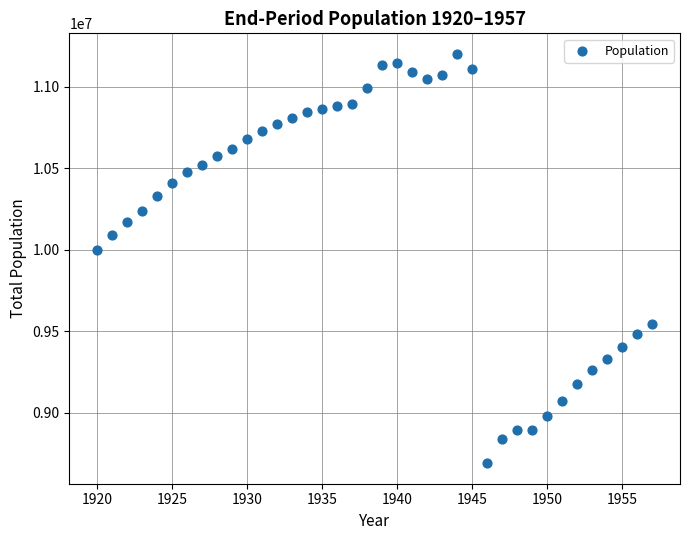

What is the range of X values (max minus min)?

37